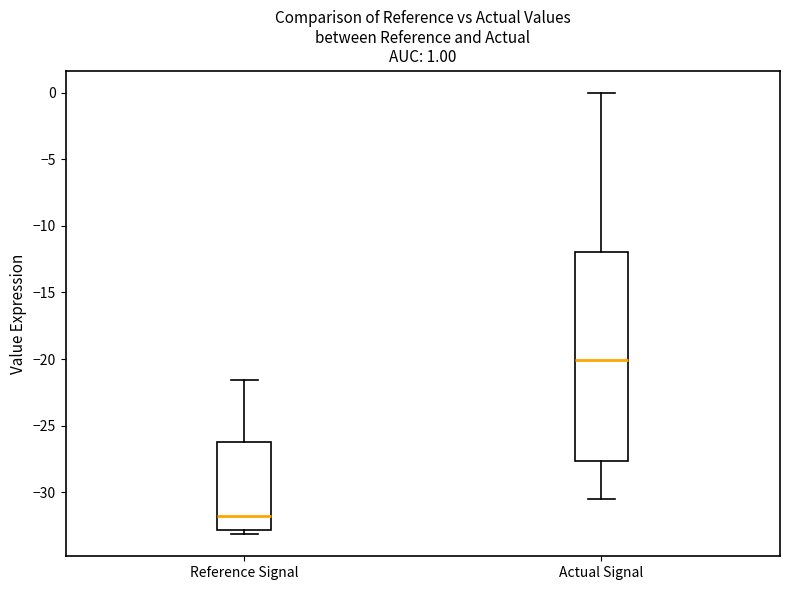

Which box has the lowest median line?

Reference Signal